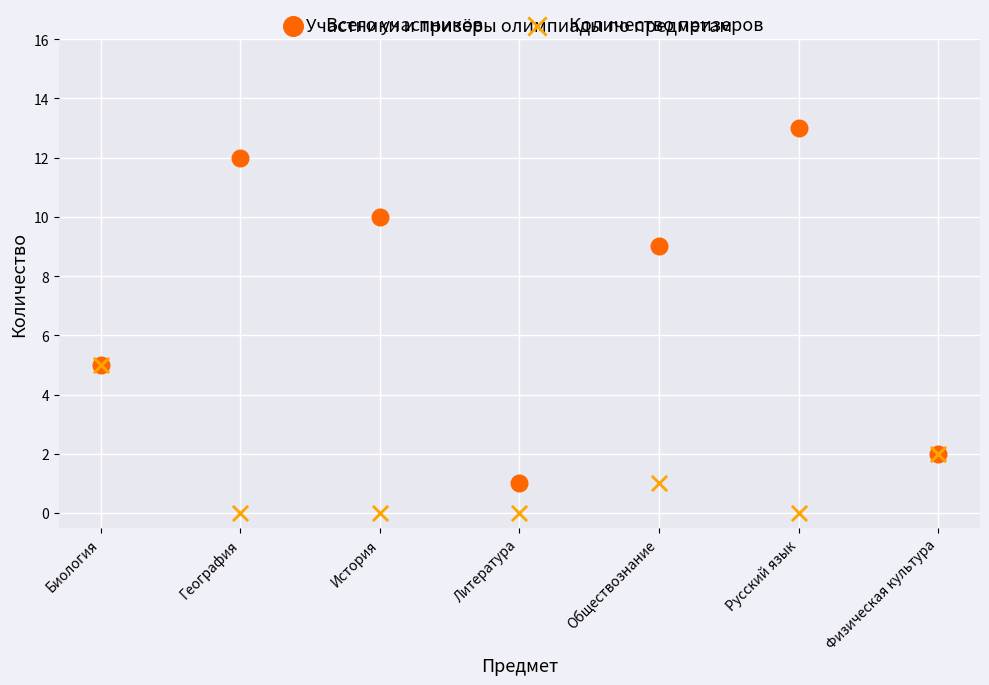

Which series reaches the minimum Y coordinate?

Количество призеров